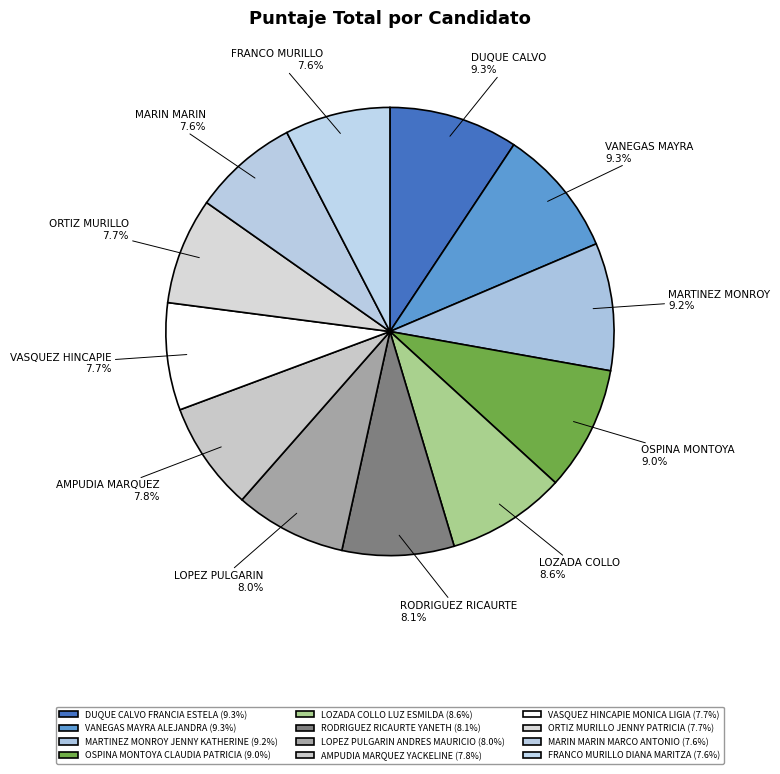

How many segments does this pie chart have?

12